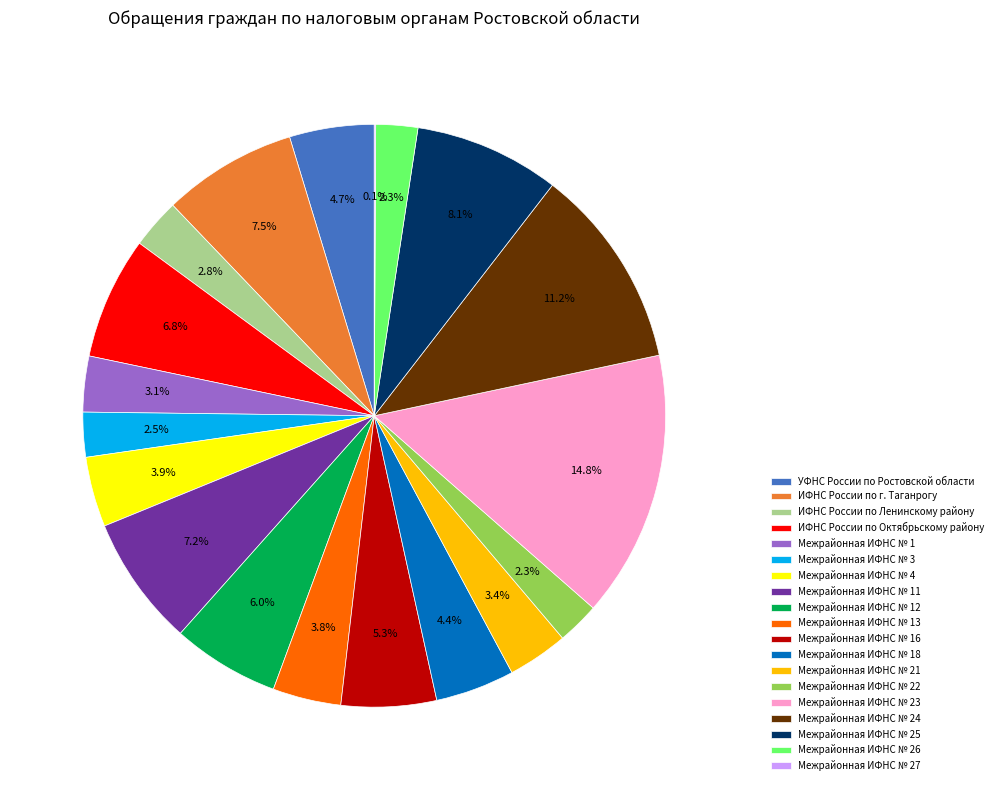

To the nearest percent, what percentage of the pie is ИФНС России по Октябрьскому району?

7%